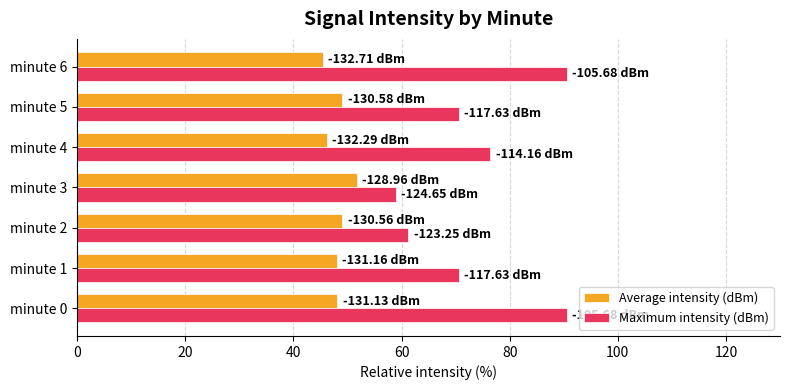

What is the average value of the Average intensity (dBm) series?

48.2